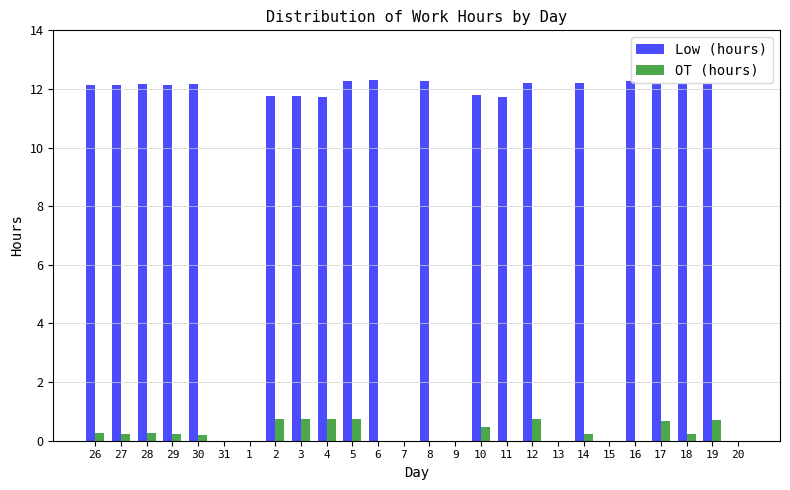

Are the bars horizontal?

No